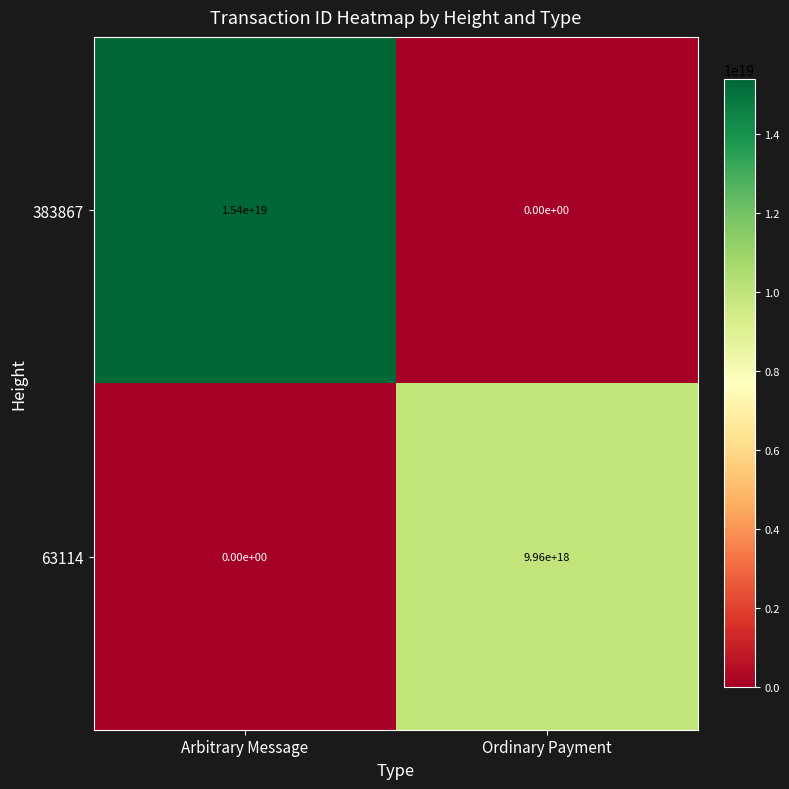

At which label does 63114 reach its peak?

Ordinary Payment